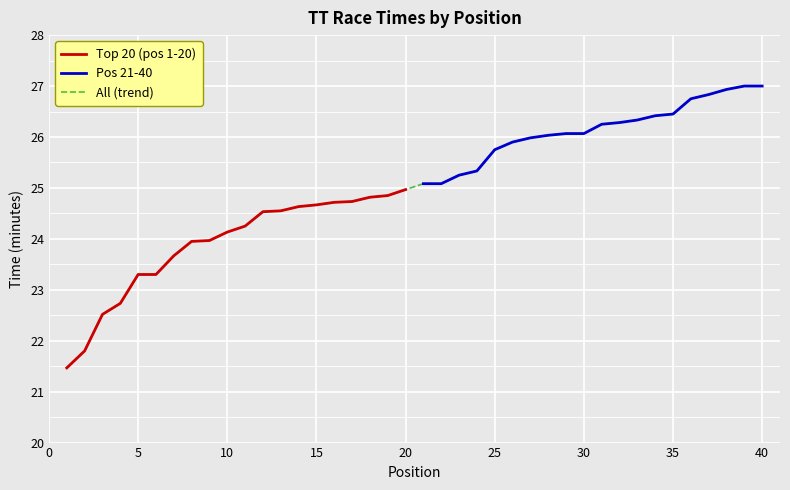

The value of Top 20 (TT Bike) at 18 is 24.8. True or false?

True